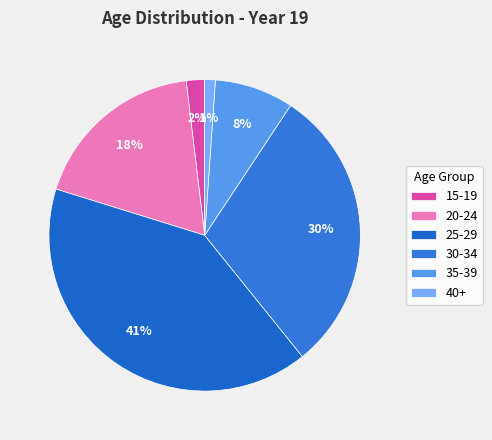

What is the smallest slice in the pie chart?

40+